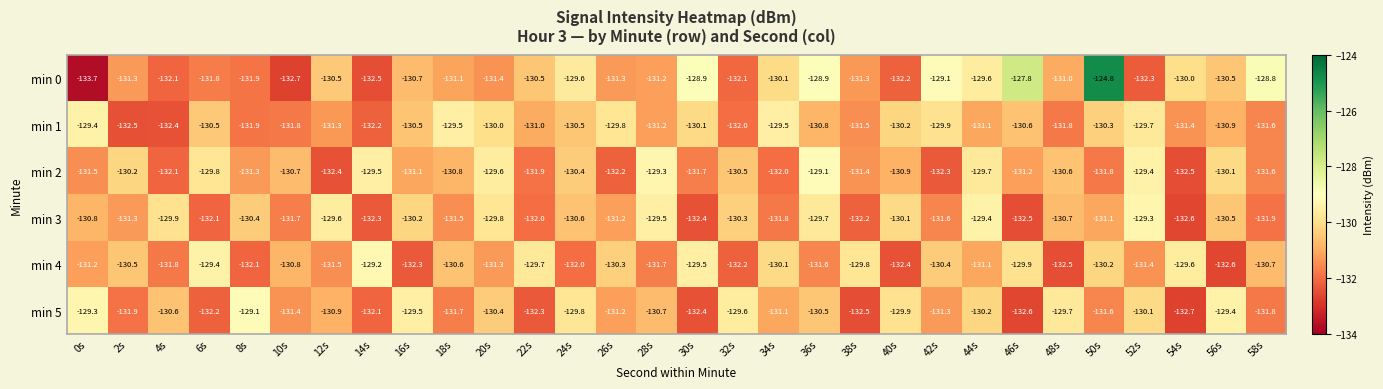

Rank the series at 38s from highest to lowest value.

min 4, min 0, min 2, min 1, min 3, min 5